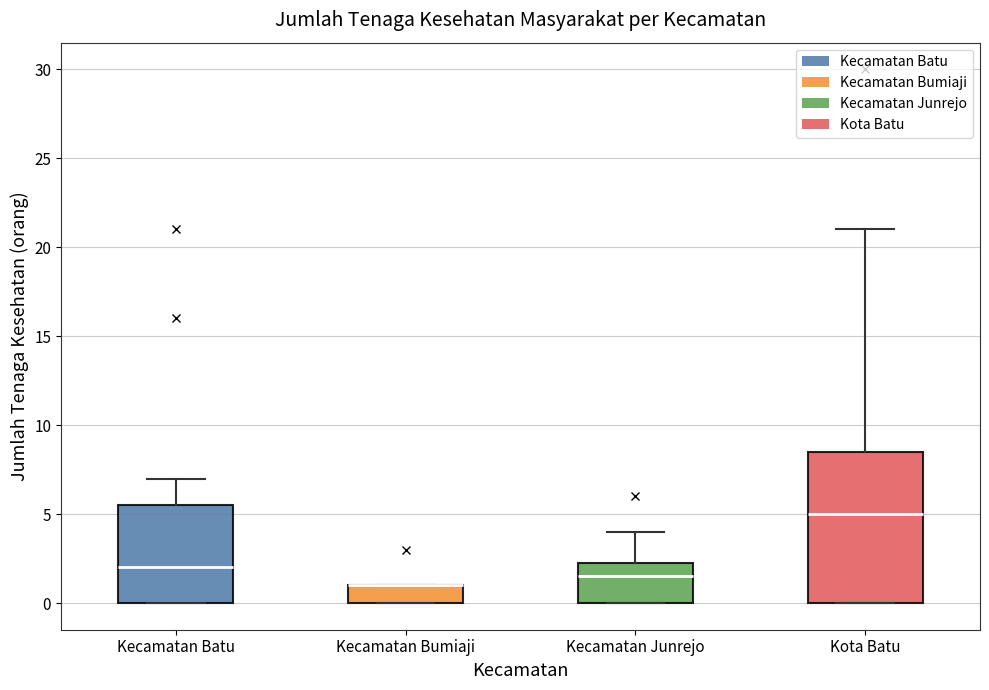

Reading left to right, read every box against the y-axis: the position of its median line, the range the box covers, and the ends of its whiskers. The values are not printed on the chart, so give them approximately, as read against the axis.

Kecamatan Batu: median 2.0, box 0.0 to 5.5, whiskers 0.0 to 7.0
Kecamatan Bumiaji: median 1.0 (drawn on the box's upper edge), box 0.0 to 1.0, whiskers 0.0 to 1.0
Kecamatan Junrejo: median 1.5, box 0.0 to 2.5, whiskers 0.0 to 4.0
Kota Batu: median 5.0, box 0.0 to 8.5, whiskers 0.0 to 21.0